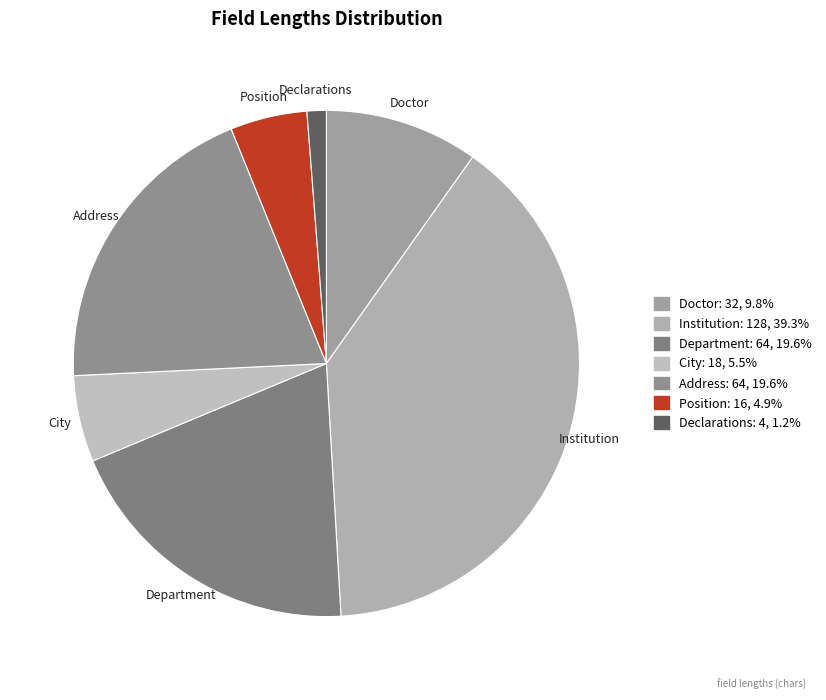

What is the smallest slice in the pie chart?

Declarations